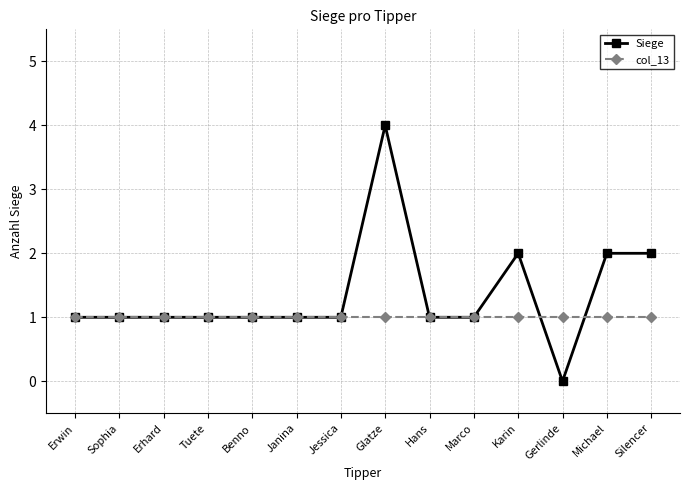

What is the value of the col_13 point at the 2nd from the left?

1